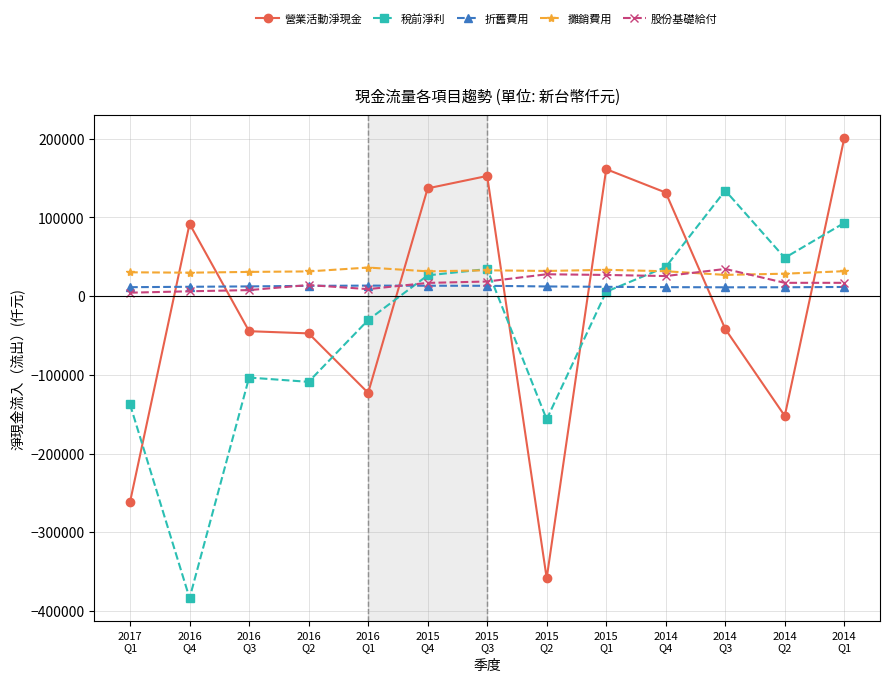

Where do 營業活動淨現金 and 股份基礎給付 first cross each other?

2017
Q1 and 2016
Q4